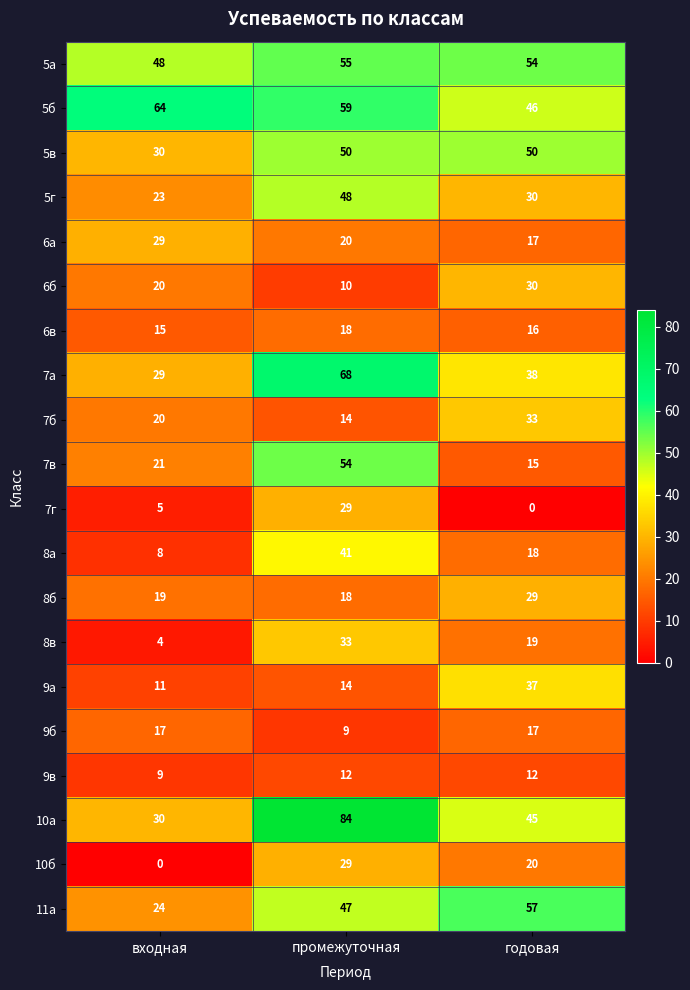

How many 10б values are between 0 and 29?

3